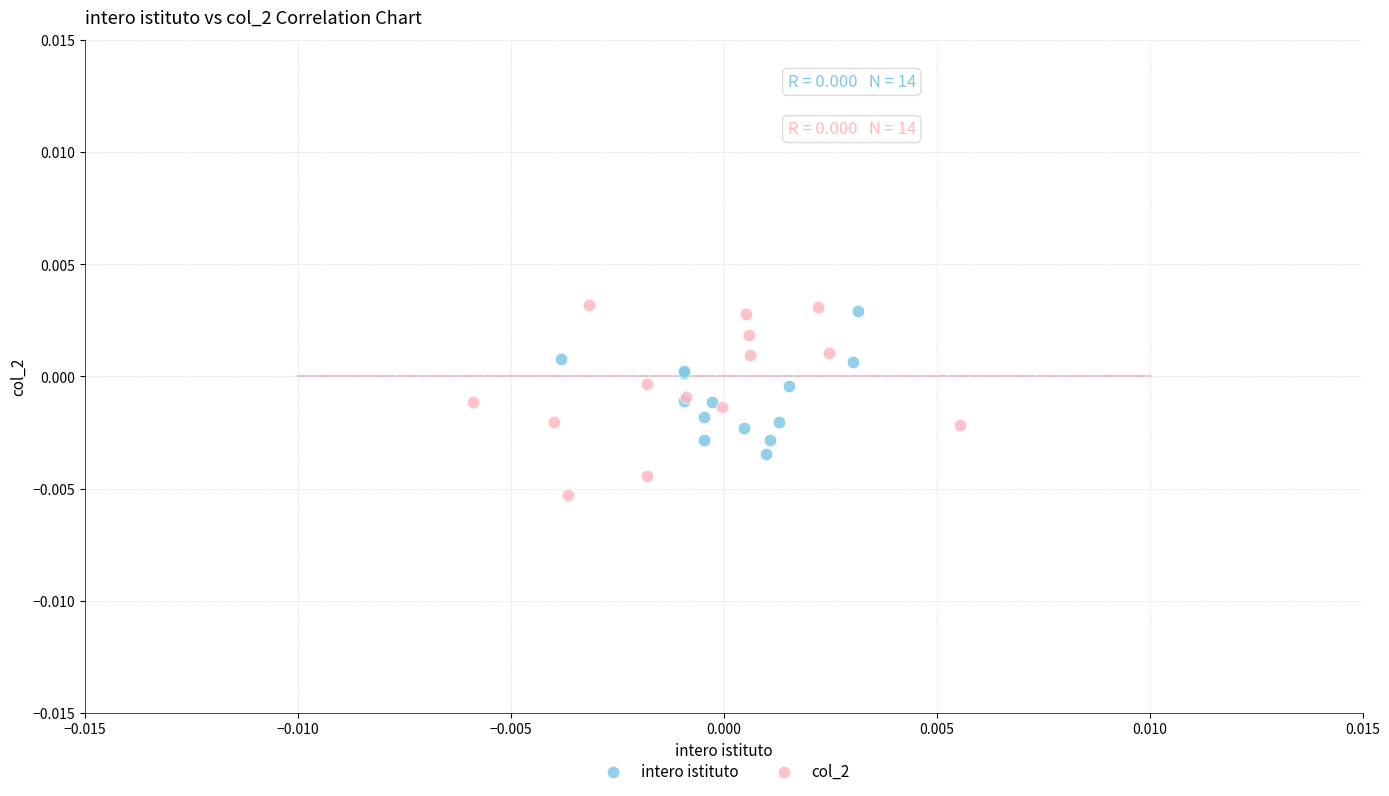

Which series reaches the minimum Y coordinate?

col_2